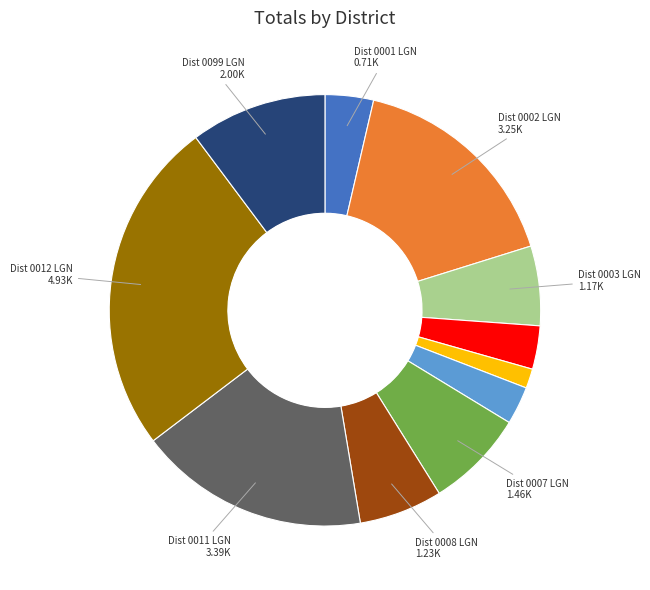

Is there any slice that represents more than half of the pie?

No